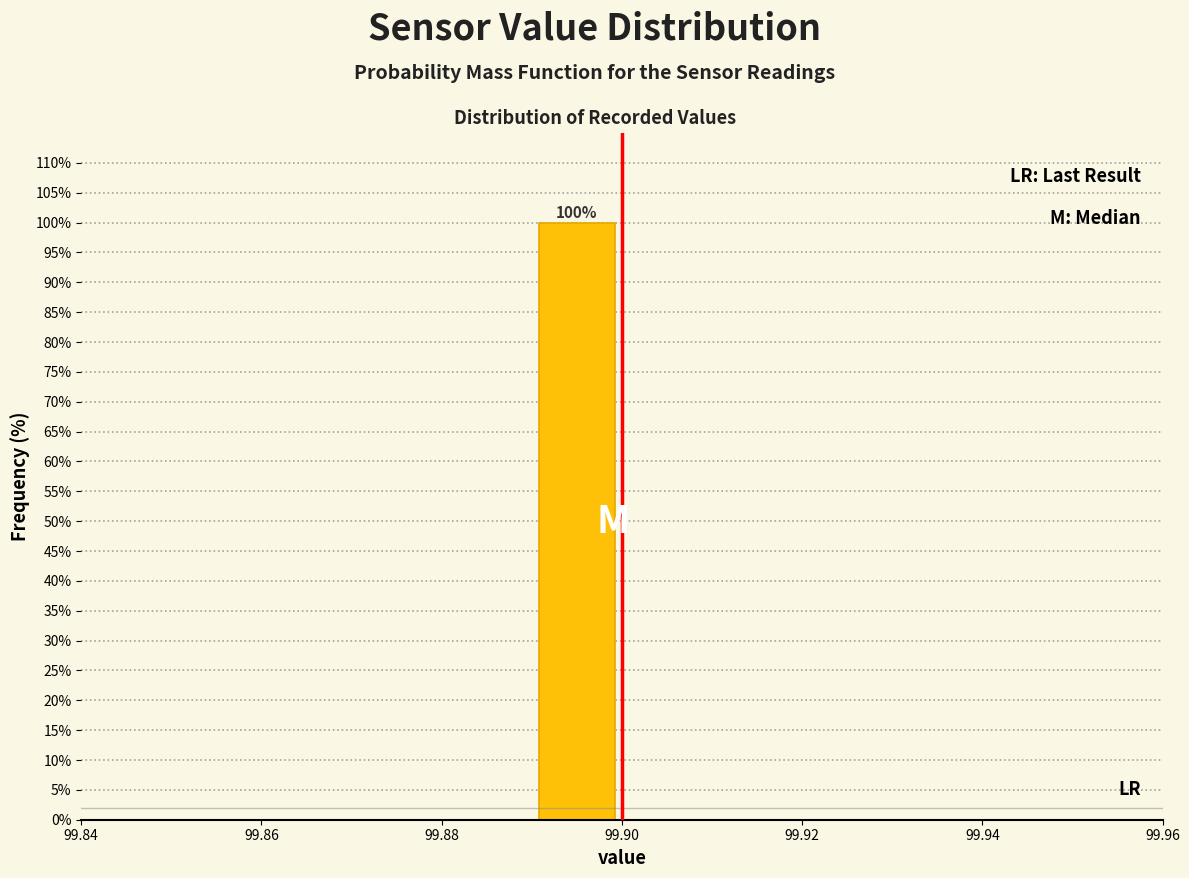

Which range on the x-axis has the tallest bar?

99.89 to 99.90